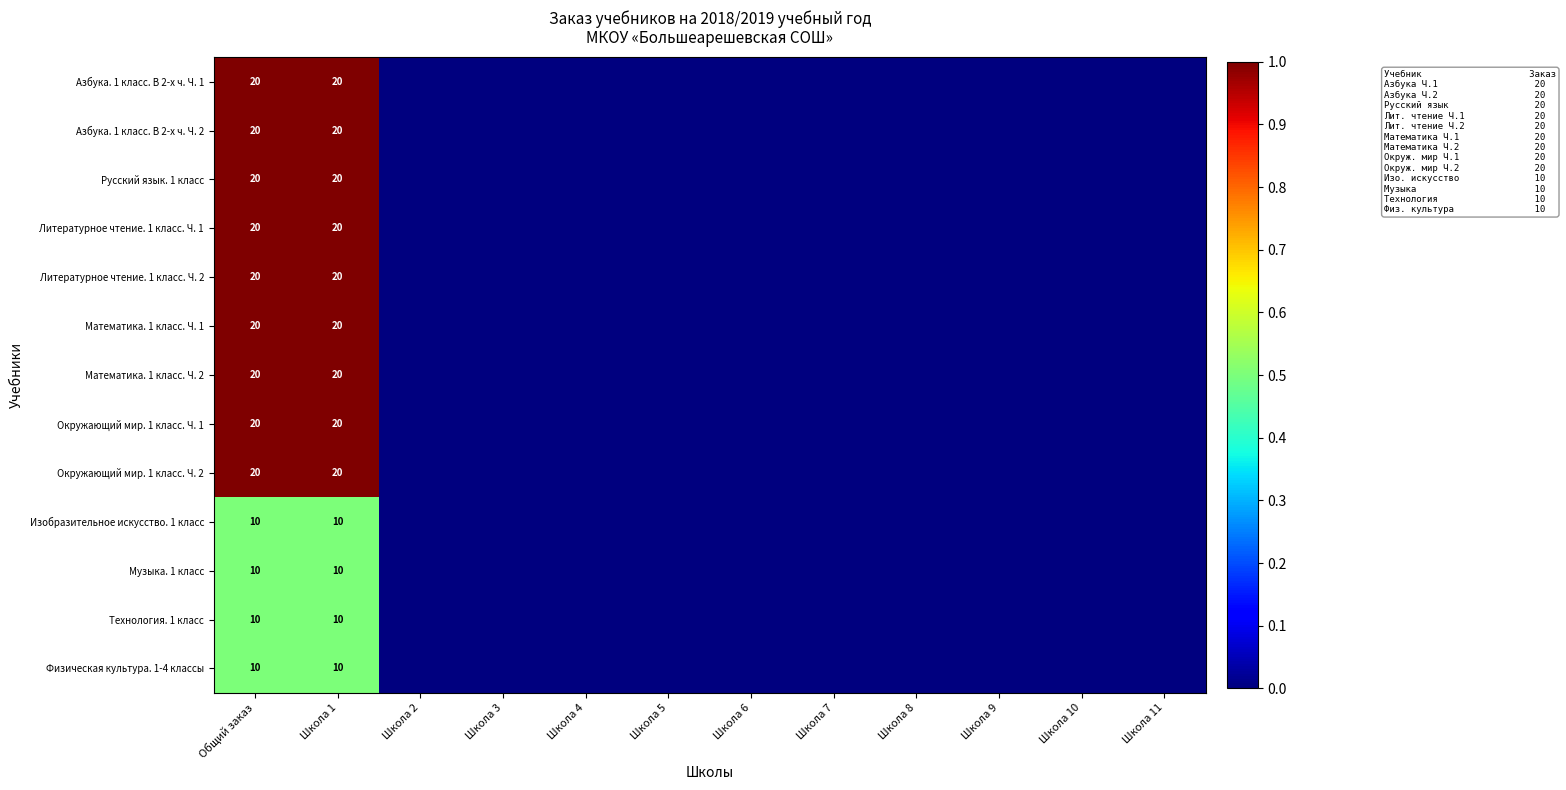

Is the value of Изобразительное искусство. 1 класс at Школа 1 greater than the value of Окружающий мир. 1 класс. Ч. 2 at Школа 1?

No